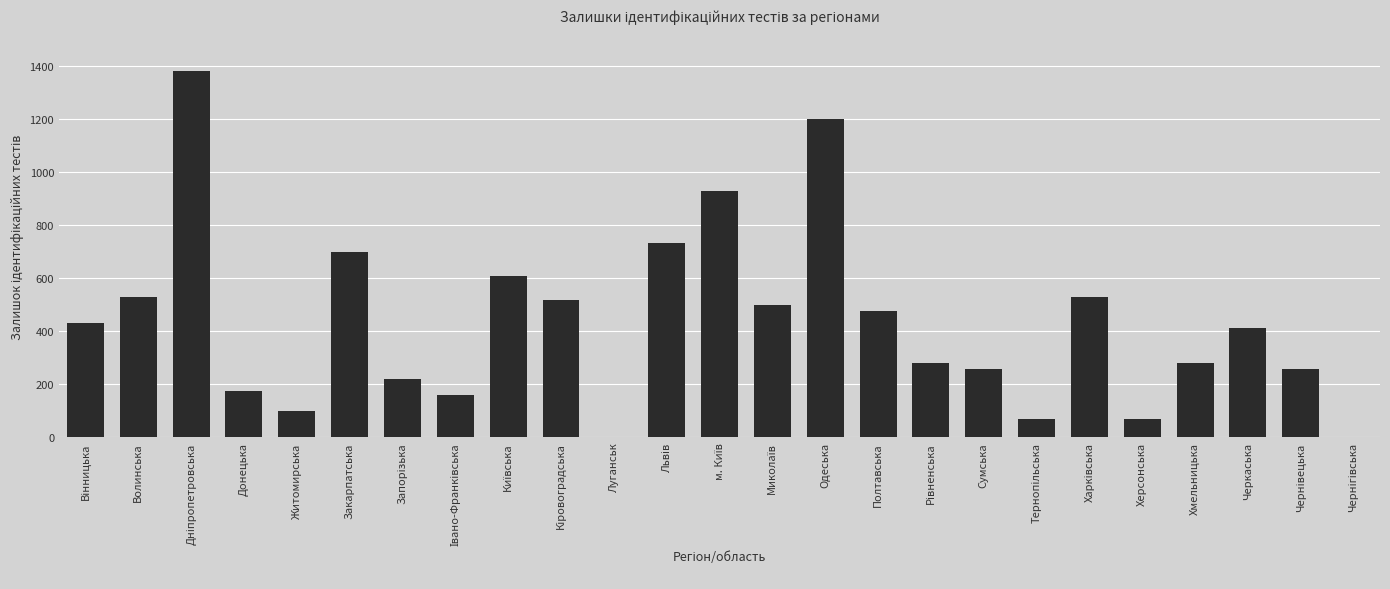

What is the approximate value at Волинська?

528